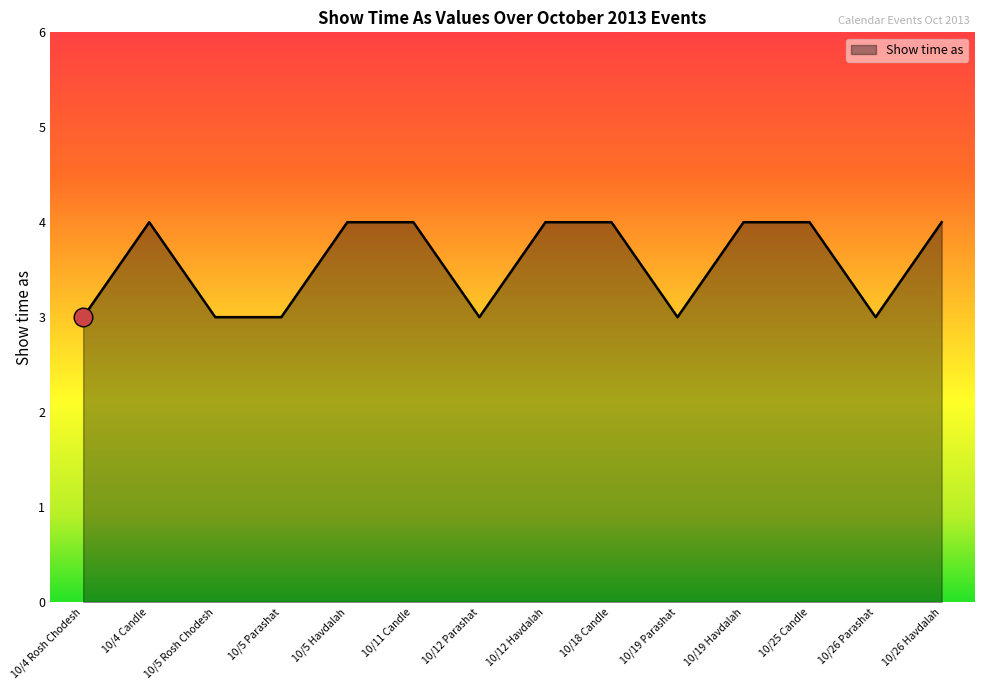

Approximately how many times larger is the value at 10/26 Parashat compared to 10/5 Parashat?

1.0